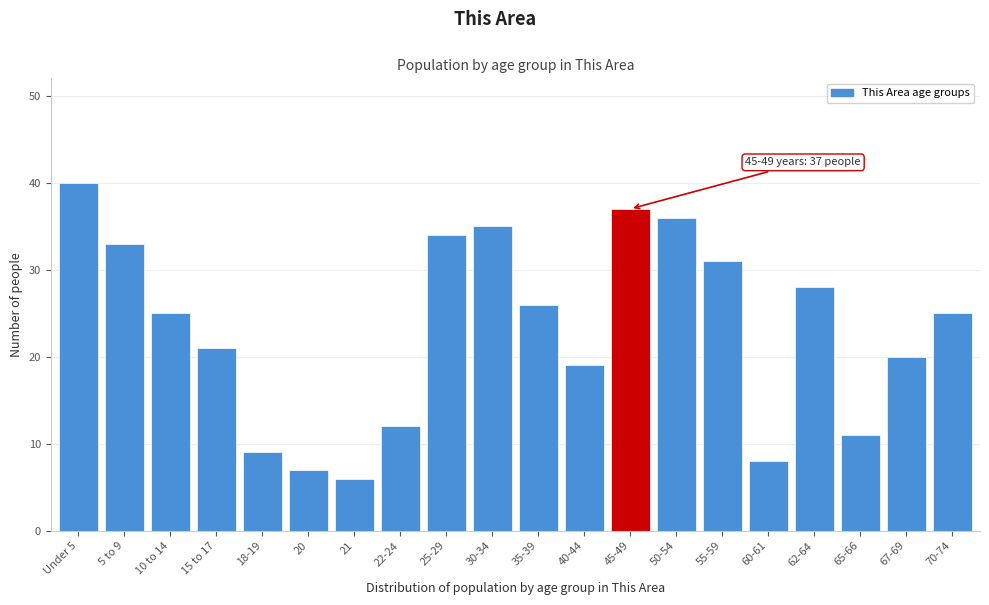

Reading left to right, transcribe all the data shown in this chart.

Under 5=40	5 to 9=33	10 to 14=25	15 to 17=21	18-19=9	20=7	21=6	22-24=12	25-29=34	30-34=35	35-39=26	40-44=19	45-49=37	50-54=36	55-59=31	60-61=8	62-64=28	65-66=11	67-69=20	70-74=25